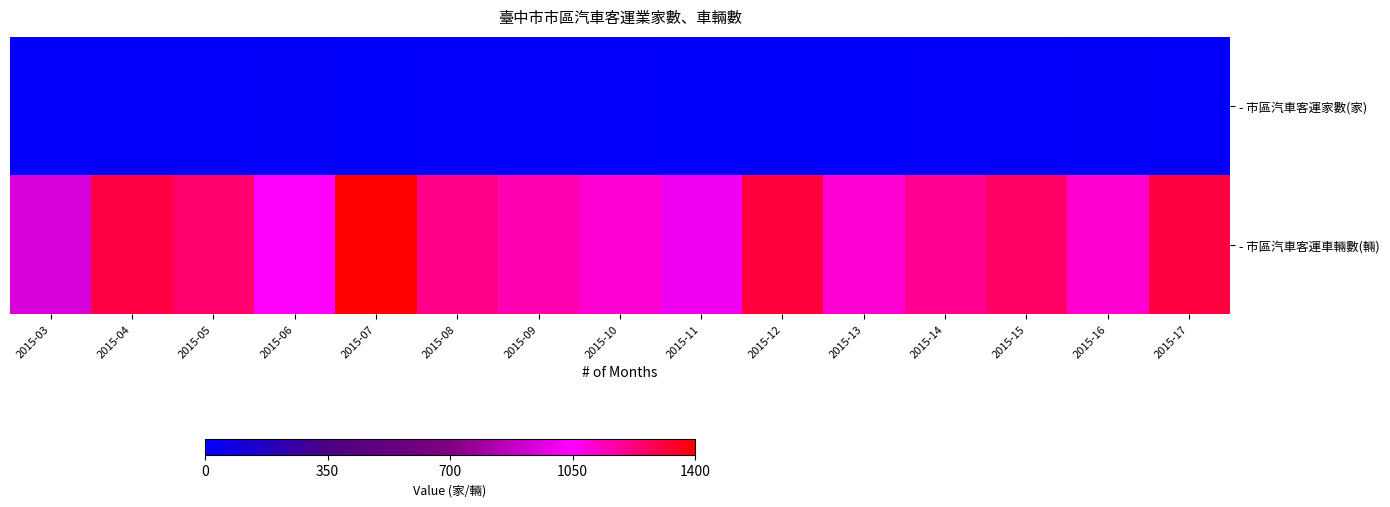

At which category is the sum across all series the highest?

2015-07